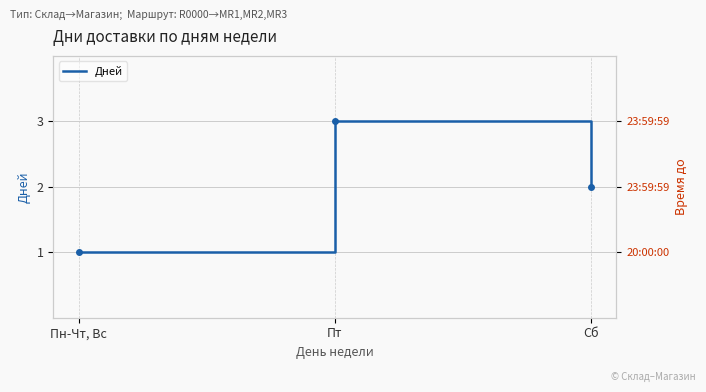

At which label is the value closest to 2?

Сб